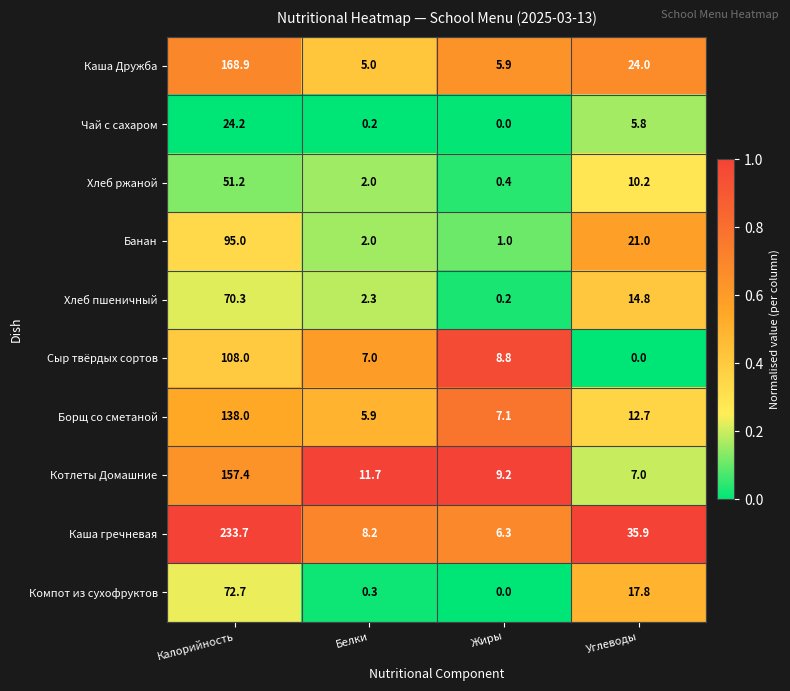

Between Калорийность and Углеводы, which series saw the biggest shift?

Каша гречневая